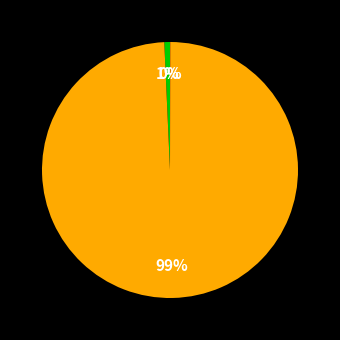

To the nearest percent, what is the average slice percentage?

33%